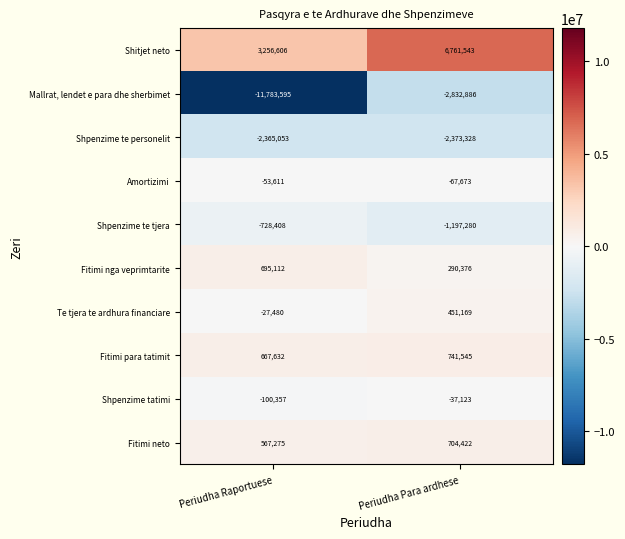

True or false: Shpenzime te personelit has a value of -2365053 at Periudha Raportuese.

True